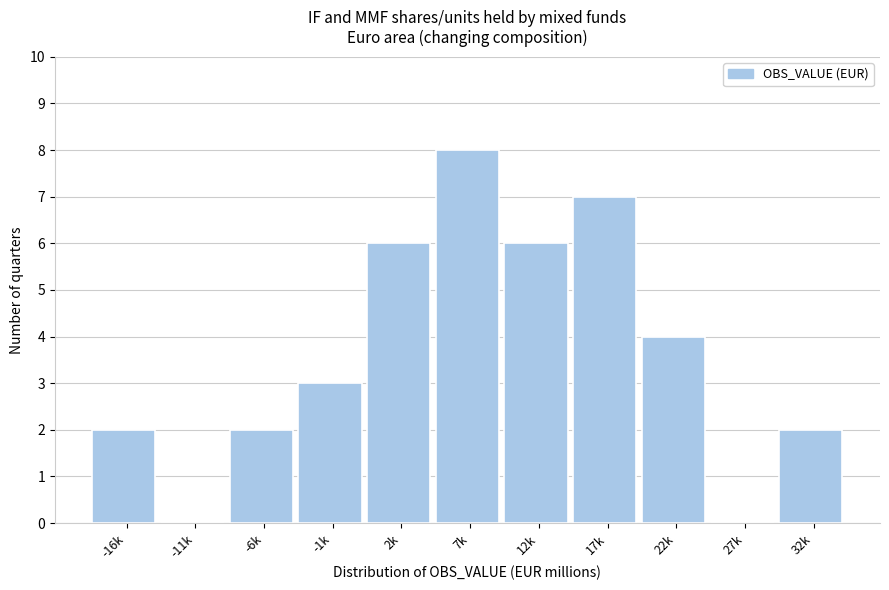

Reading left to right, transcribe all the data shown in this chart.

-16k=2	-11k=0	-6k=2	-1k=3	2k=6	7k=8	12k=6	17k=7	22k=4	27k=0	32k=2